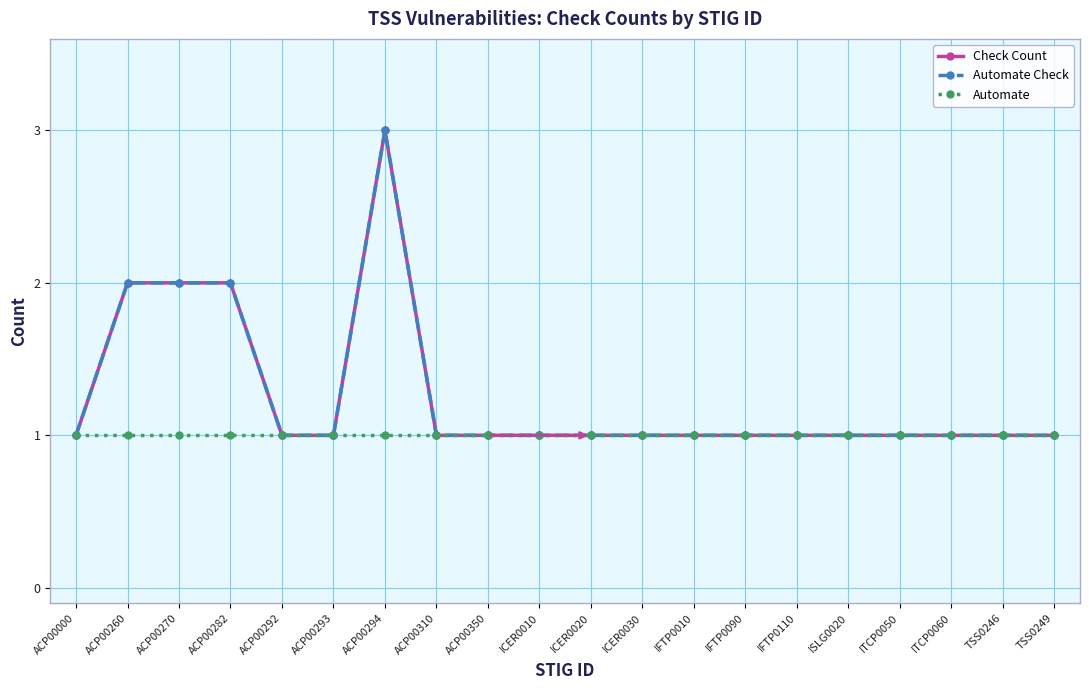

Does the chart have visible grid lines?

Yes